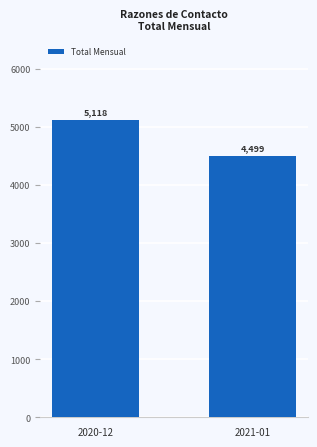

What position from the left is 2021-01?

2